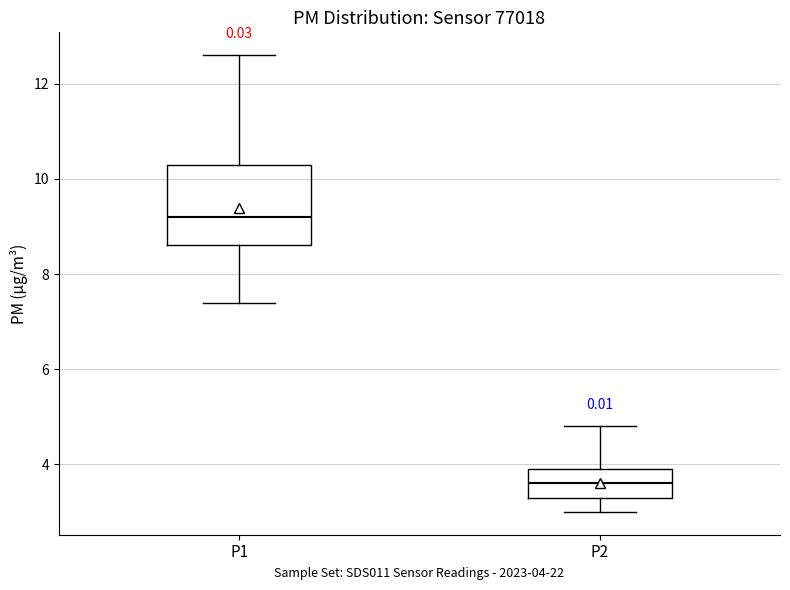

Reading left to right, read every box against the y-axis: the position of its median line, the range the box covers, and the ends of its whiskers. The values are not printed on the chart, so give them approximately, as read against the axis.

P1: median 9.2, box 8.6 to 10.4, whiskers 7.4 to 12.6
P2: median 3.6, box 3.4 to 4.0, whiskers 3.0 to 4.8